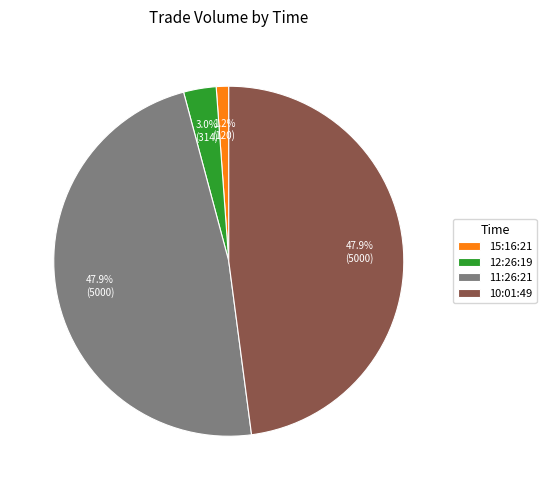

Which has a higher value, 12:26:19 or 10:01:49?

10:01:49